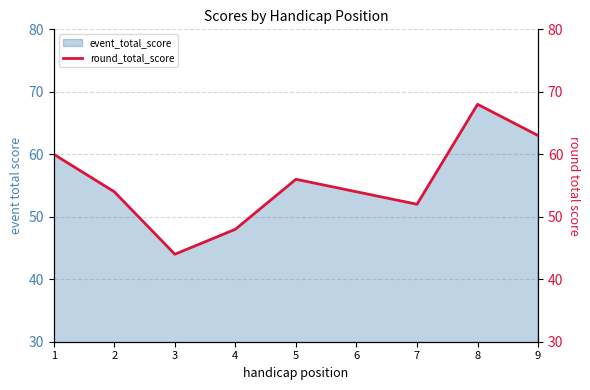

What is the difference between the values at 2 and 9?

9